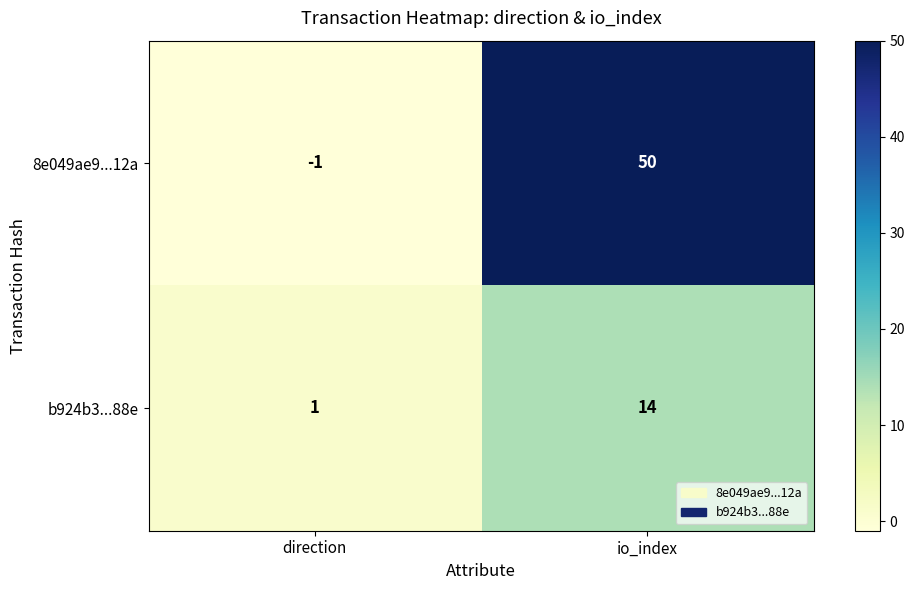

What is the difference between the maximum and minimum values in the 8e049ae9...12a series?

51